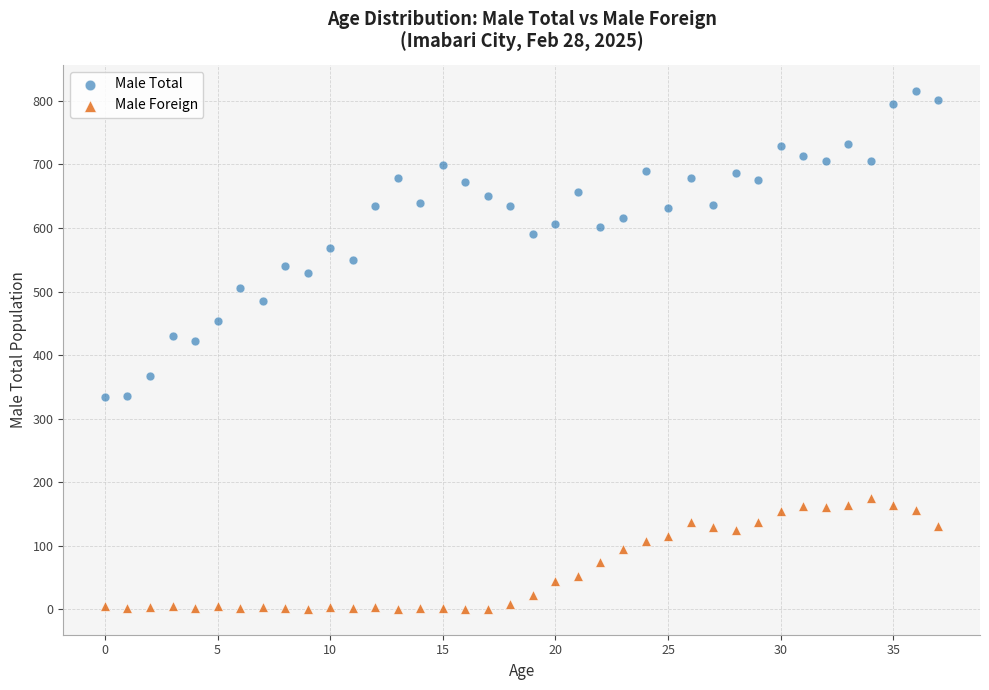

What are all the series names shown in the legend?

Male Total, Male Foreign